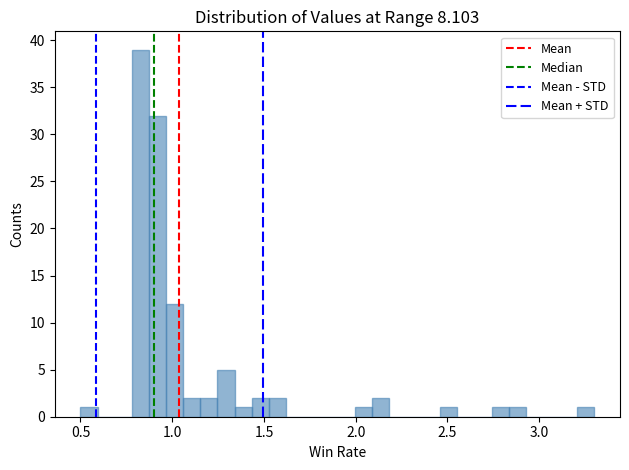

Read against the x-axis, roughly where is the centre of the tallest bar?

0.85